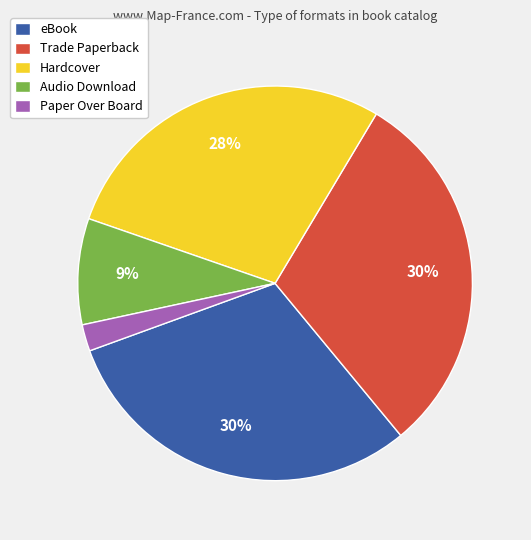

Is the sum of Audio Download and Hardcover greater than half?

No